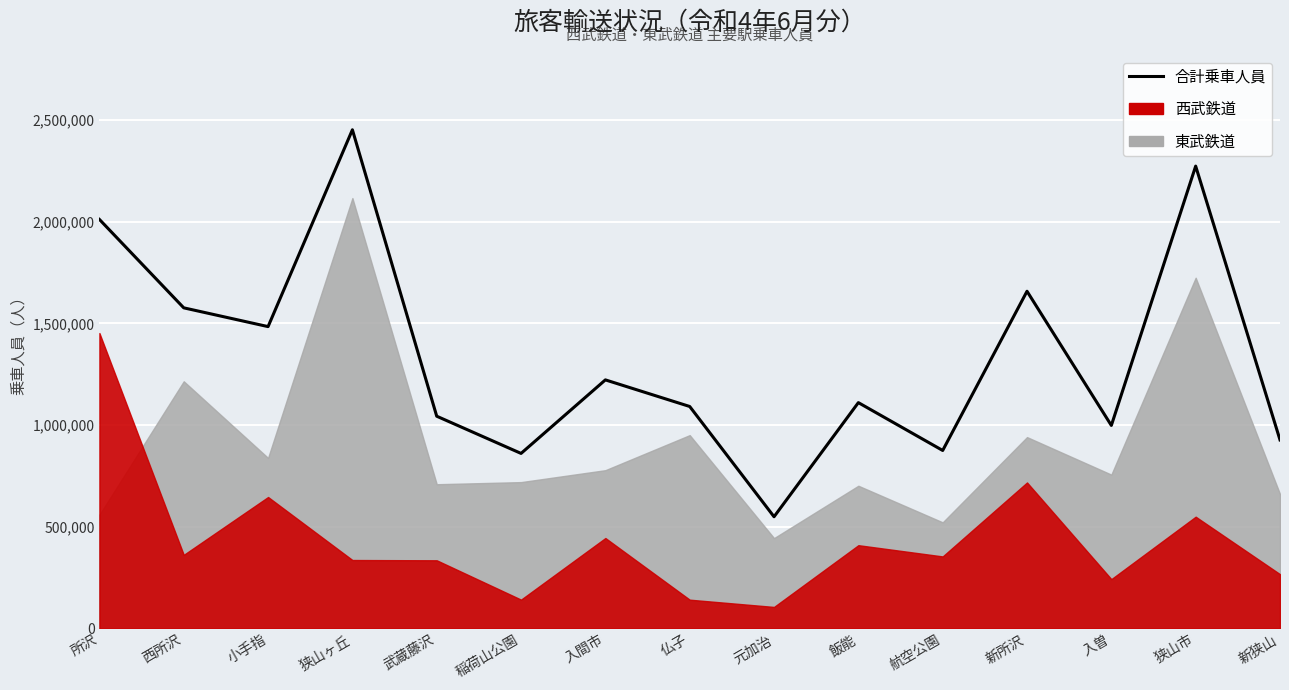

Where is the data nearest to the value 1500626?

小手指